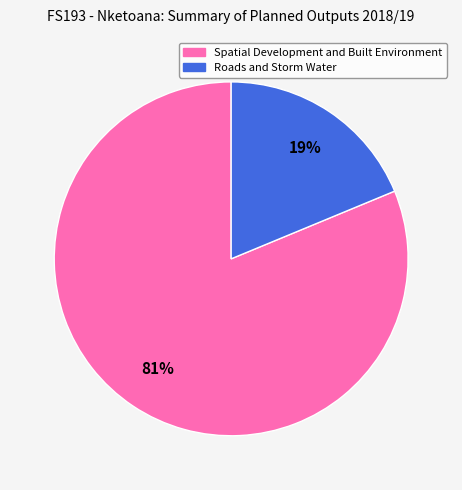

Is there any slice that represents more than half of the pie?

Yes